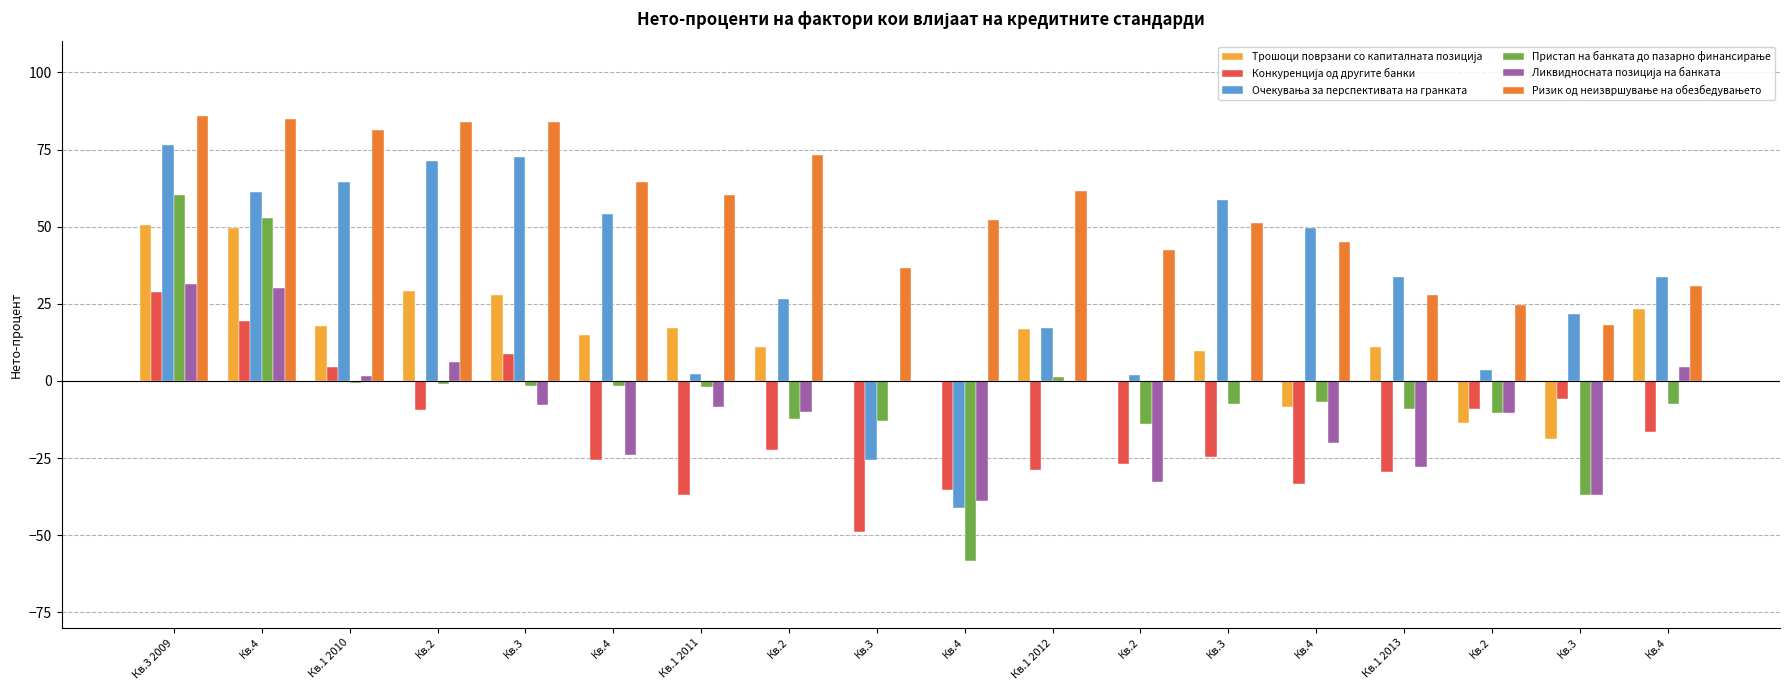

What is the label of the 11th bar from the right?

Кв.2